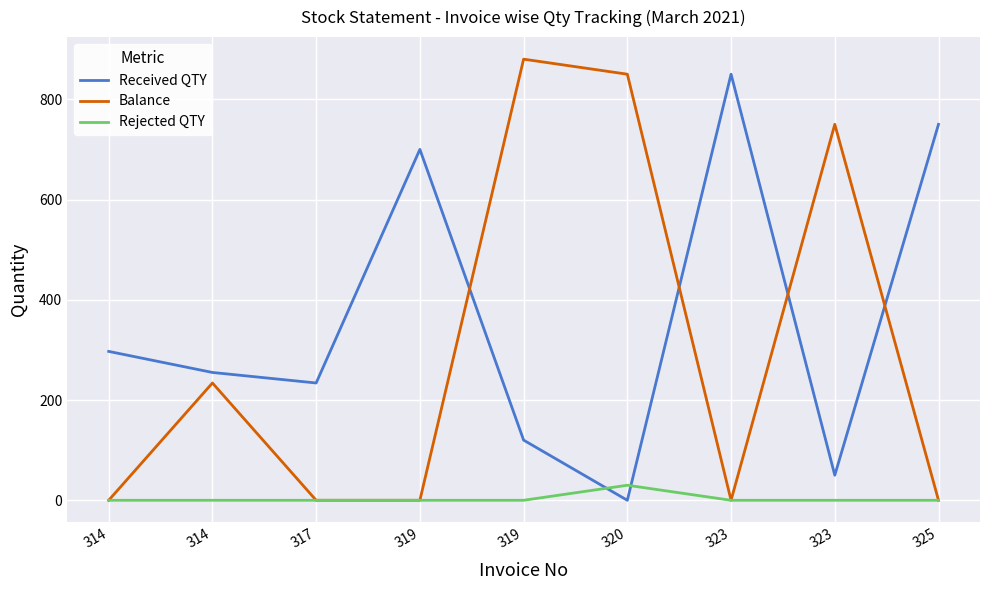

Count the Balance values in the range 0 to 750.

7